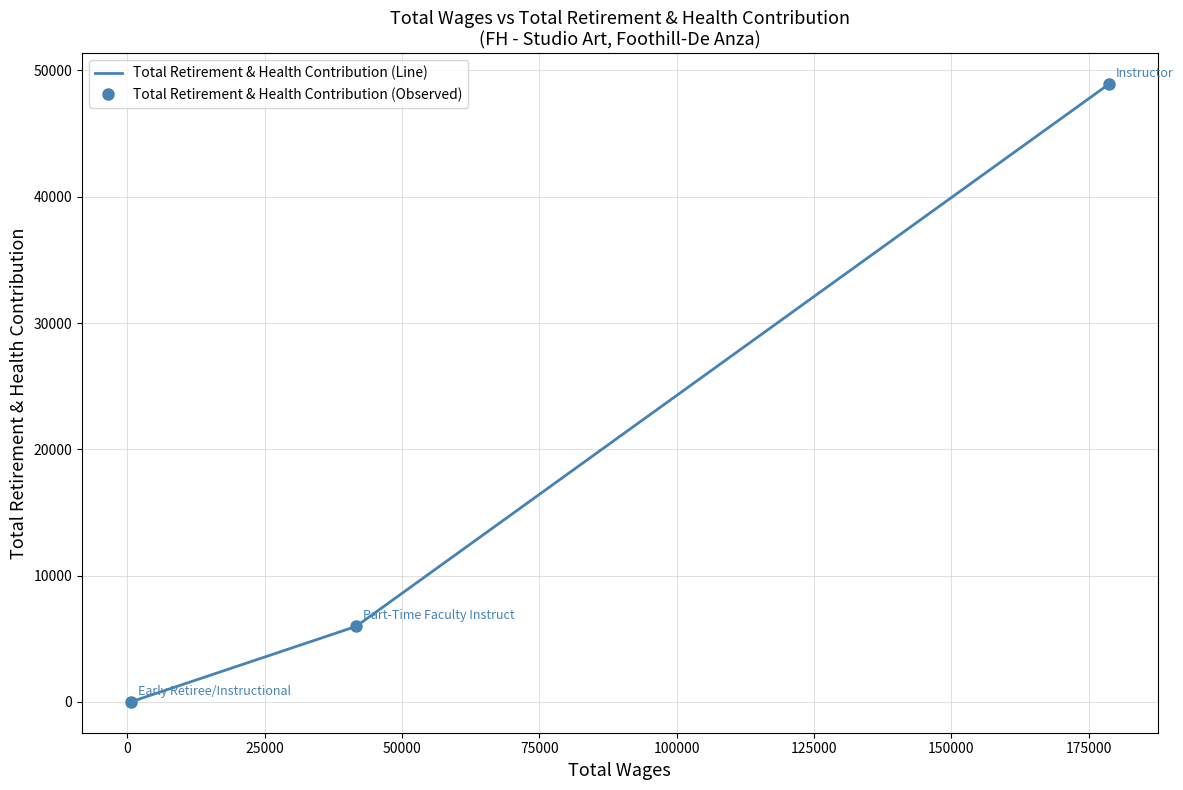

How many categories are shown in the chart?

3